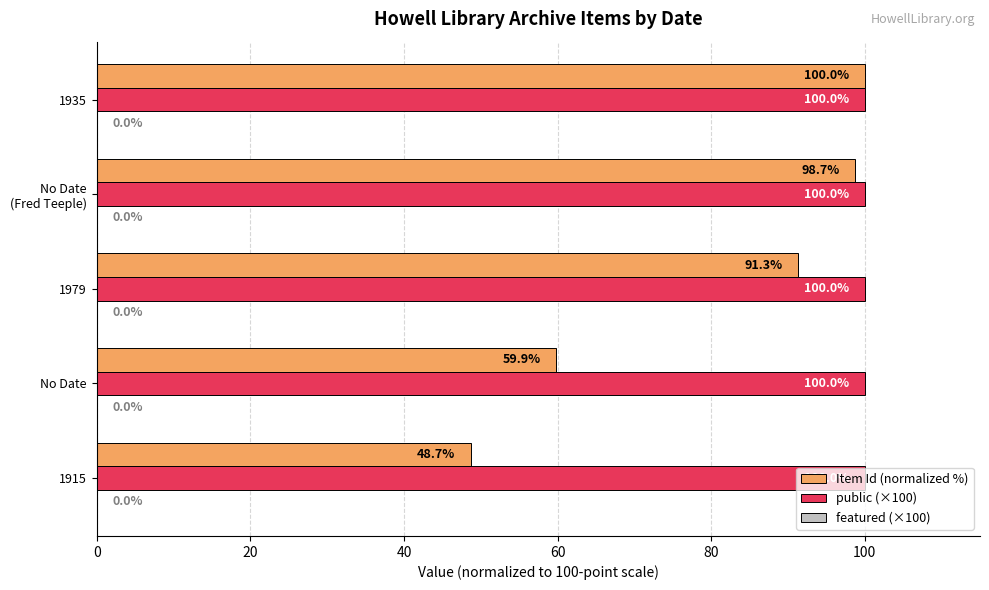

At which category is the sum across all series the highest?

1935